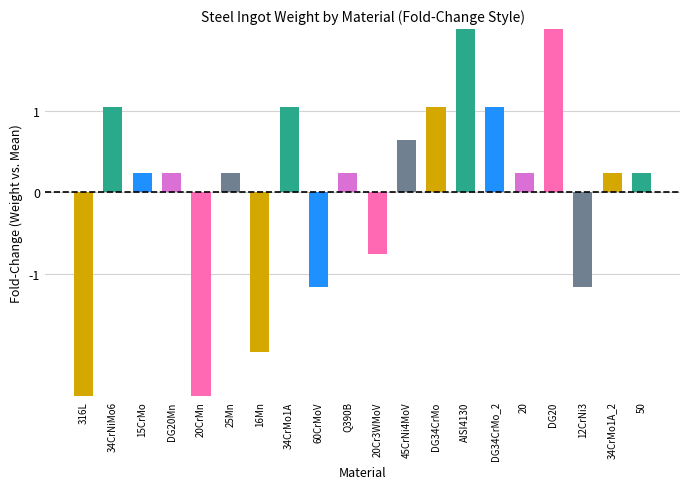

How many categories are shown in the chart?

20